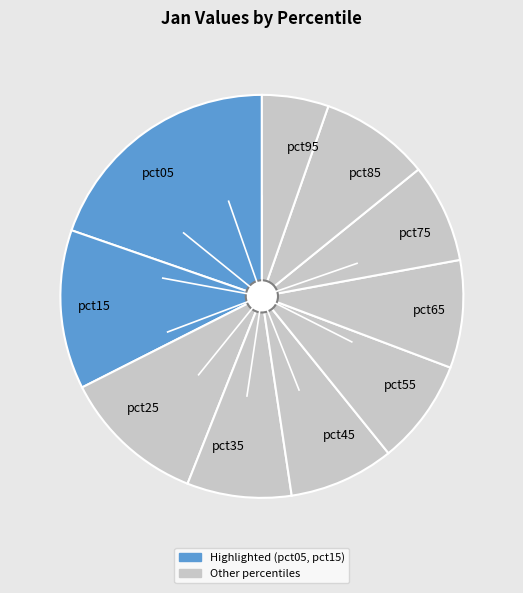

Which has a higher value, pct35 or pct05?

pct05